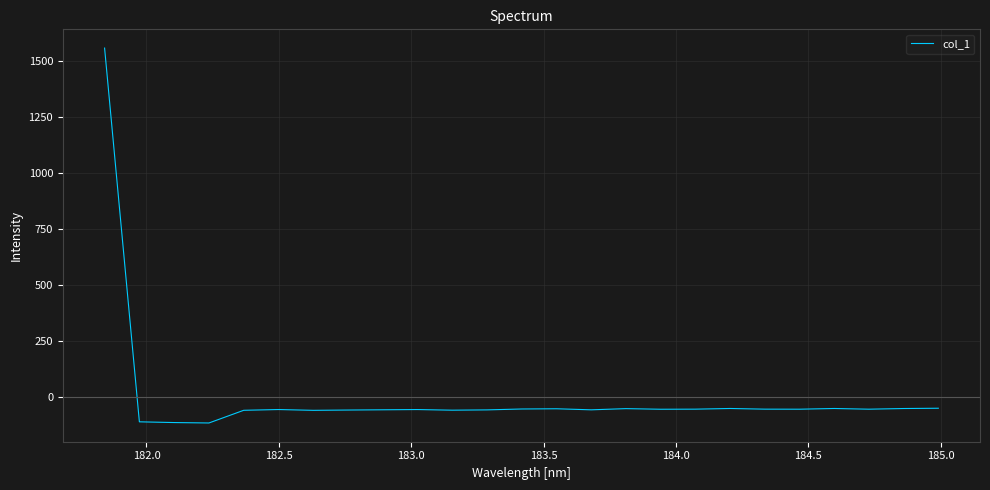

What is the greatest value displayed?

1556.7